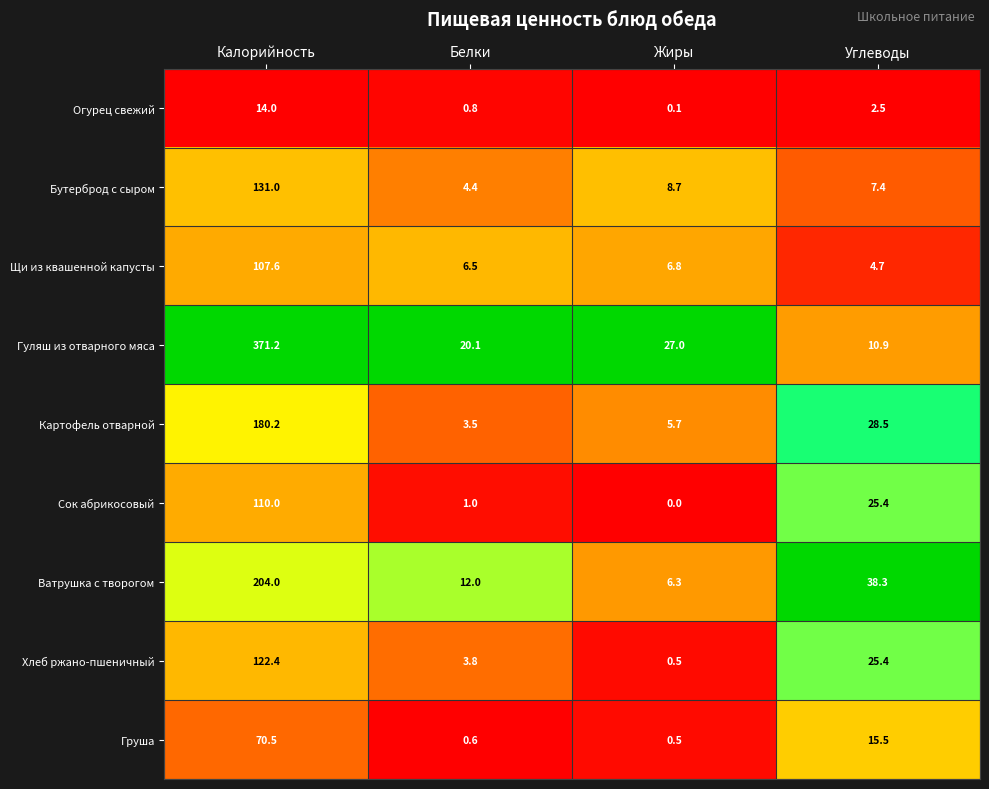

Rank the categories by Хлеб ржано-пшеничный value from lowest to highest.

Жиры, Белки, Углеводы, Калорийность